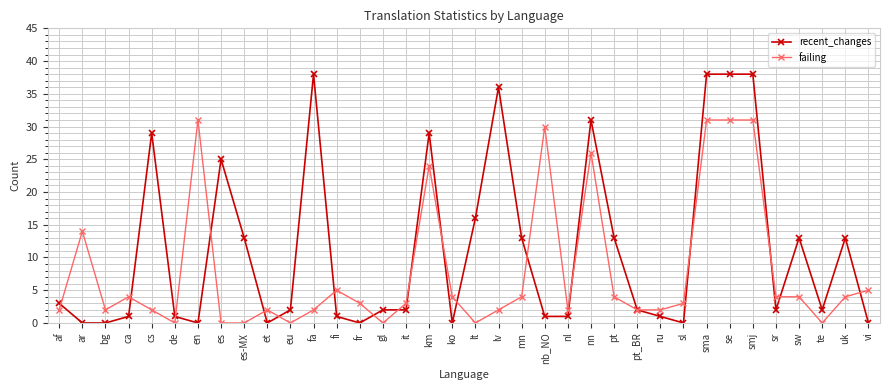

True or false: recent_changes has a value of 13 at pt.

True